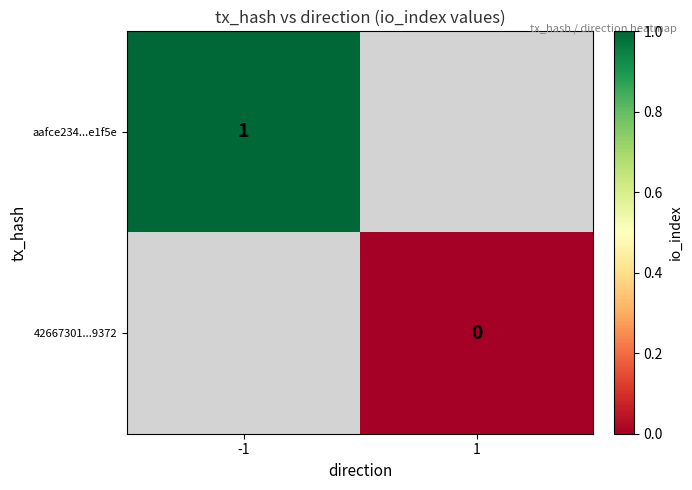

How many categories are shown in the chart?

2